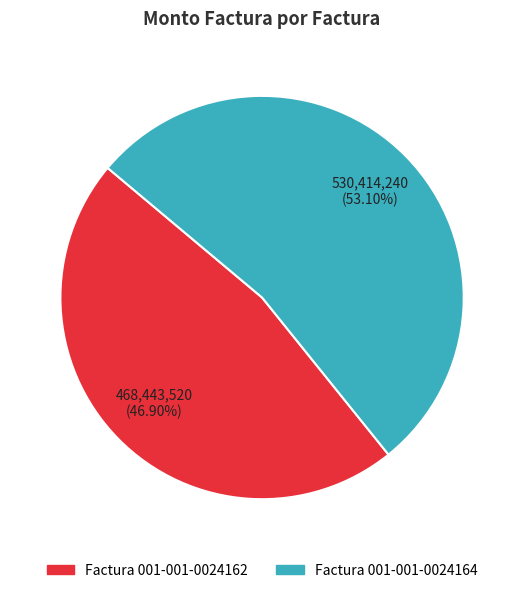

Is it true that Factura 001-001-0024162 is 47% of the pie?

True